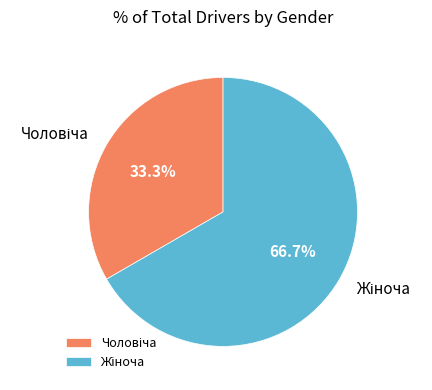

Does any single category account for the majority?

Yes